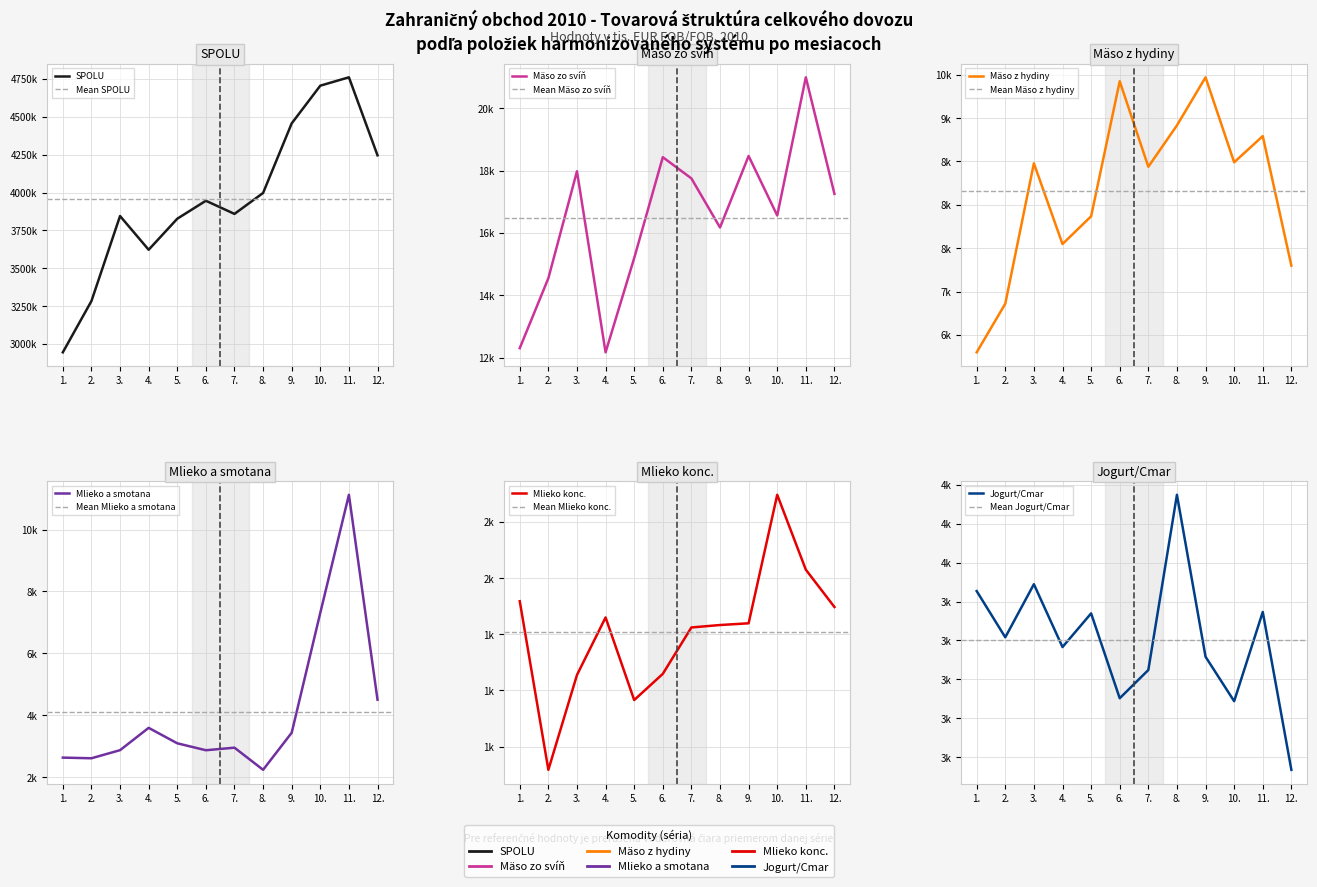

What is the sum of all Mlieko konc. values?

16896.0